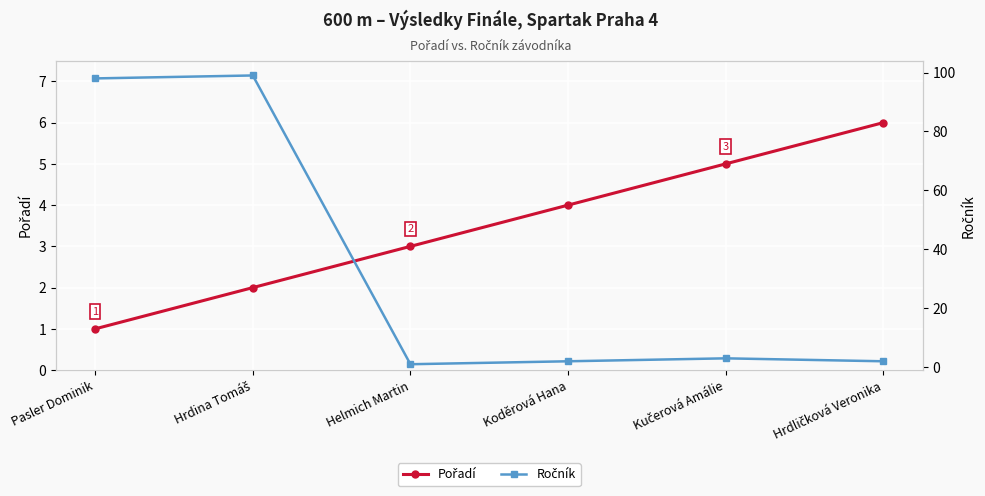

Between Kučerová Amálie and Koděrová Hana, which is larger?

Kučerová Amálie